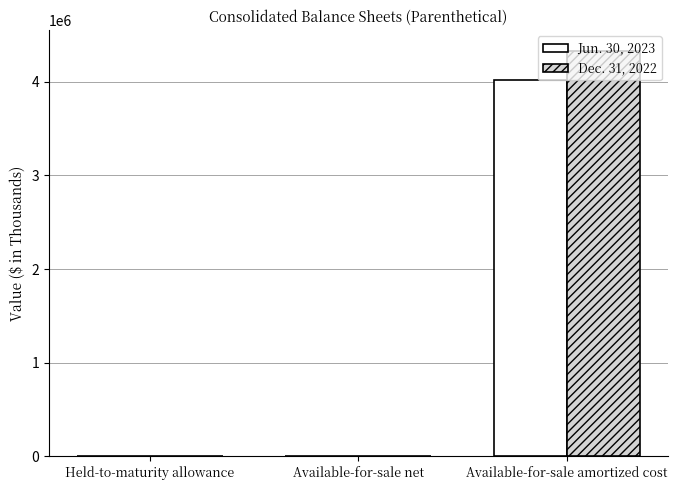

The value of Jun. 30, 2023 at Available-for-sale amortized cost is 4012265. True or false?

True